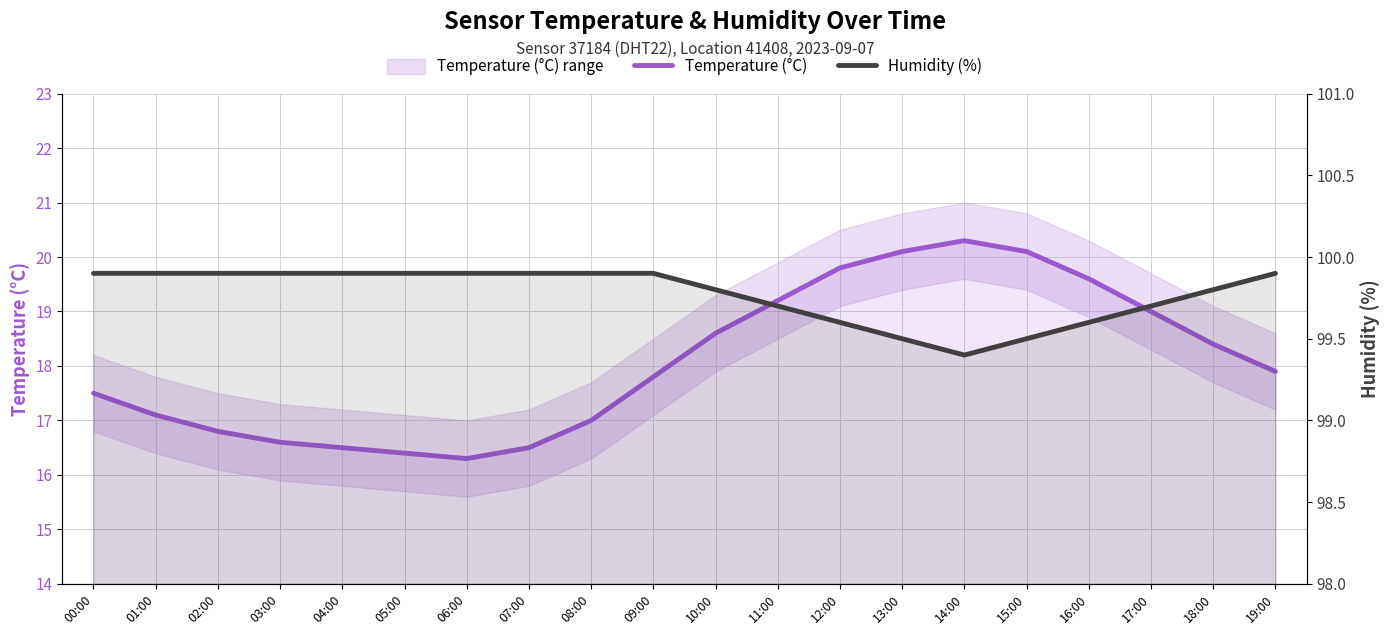

What position from the left is 16:00?

17